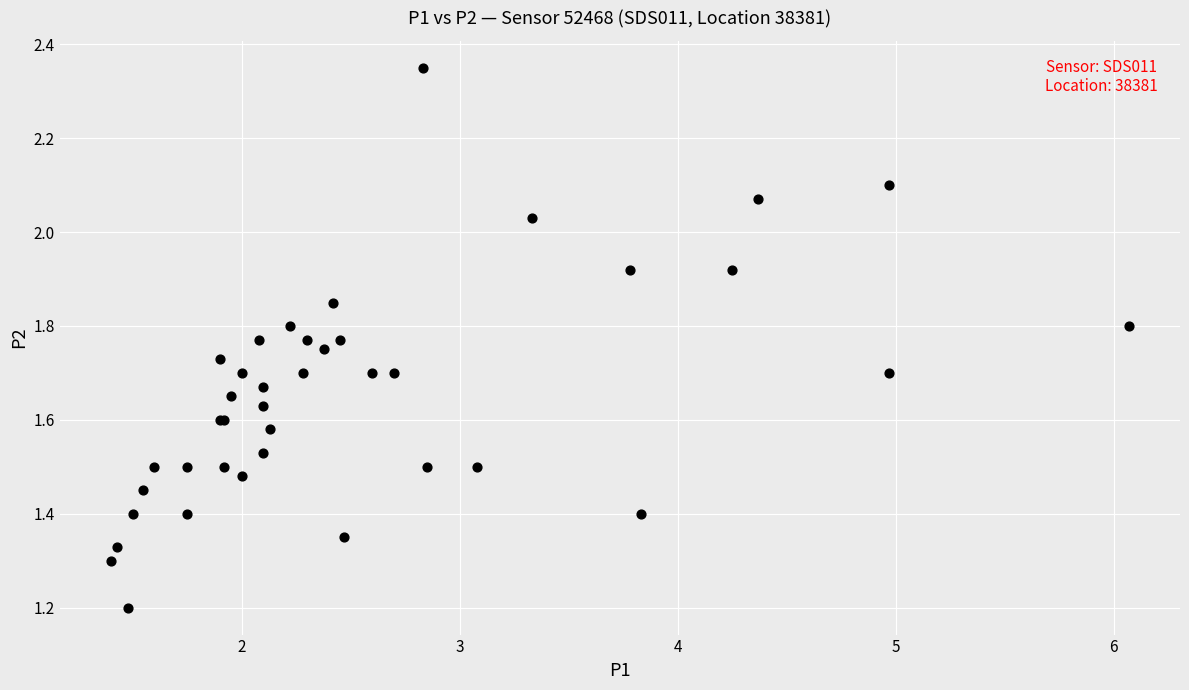

What Y value in the scatter plot is closest to 1?

1.2